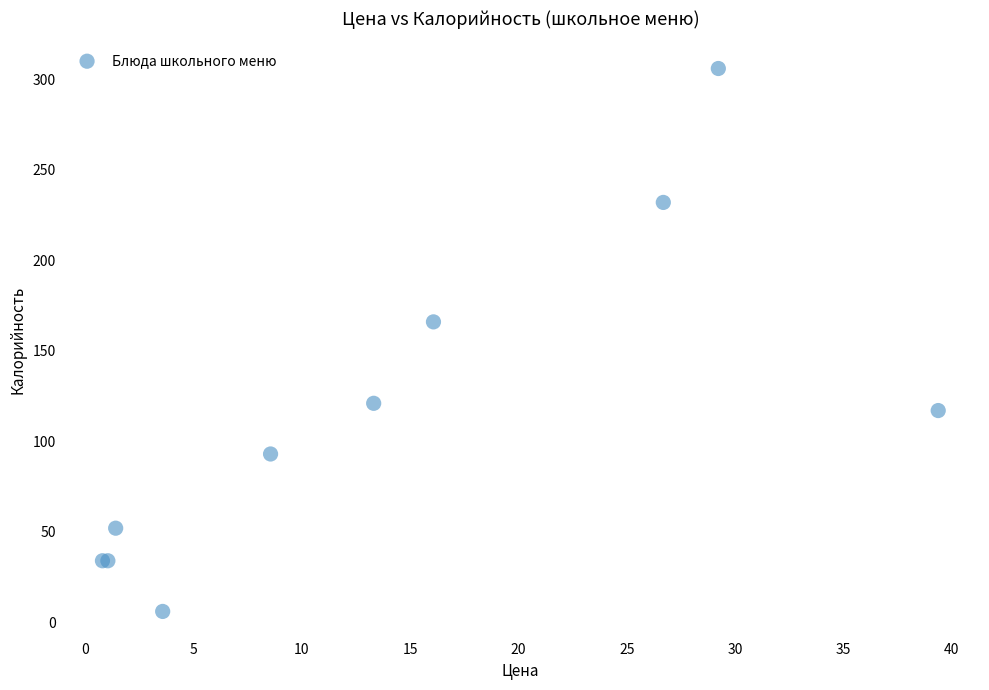

What Y value in the scatter plot is closest to 156?

166